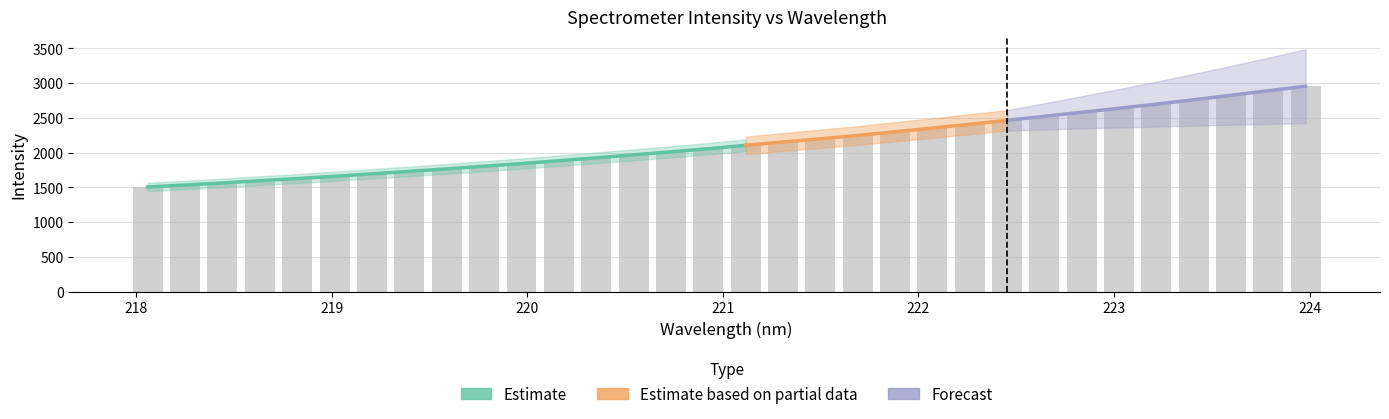

What is the minimum value shown in the chart?

1505.4